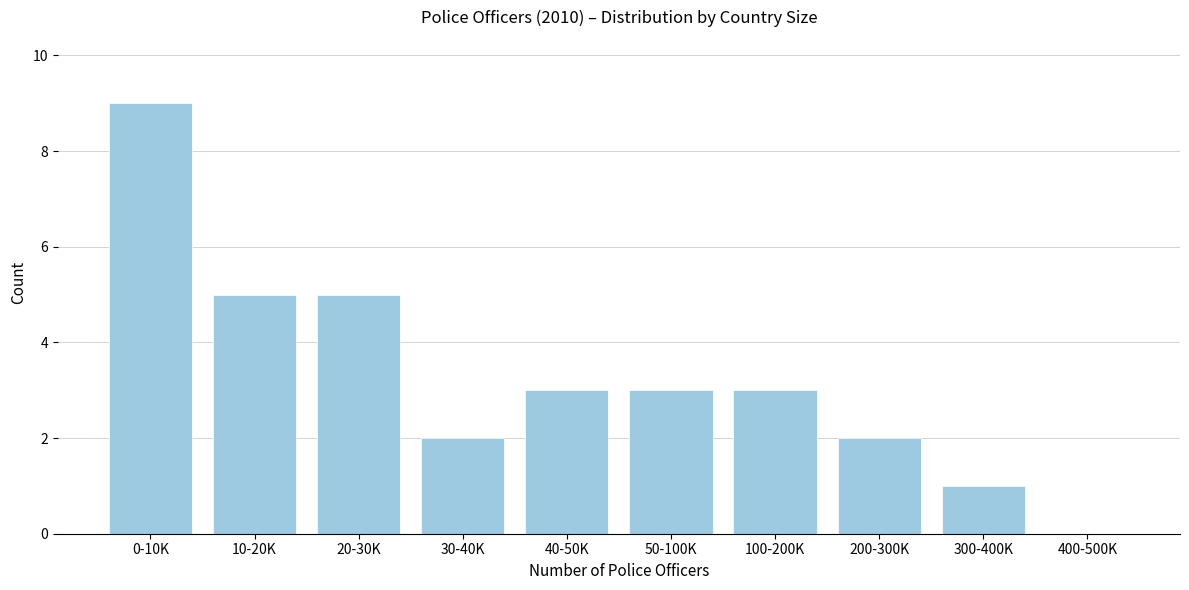

What is the sum of all values?

33